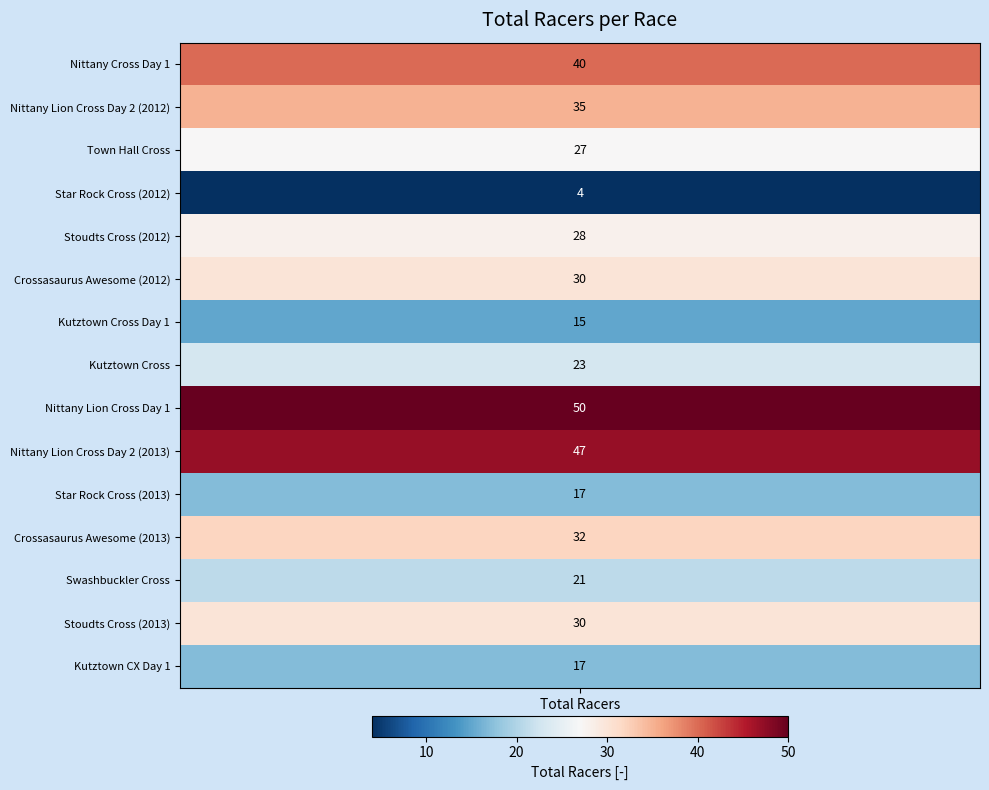

Where does the data first go above 28?

total_racers